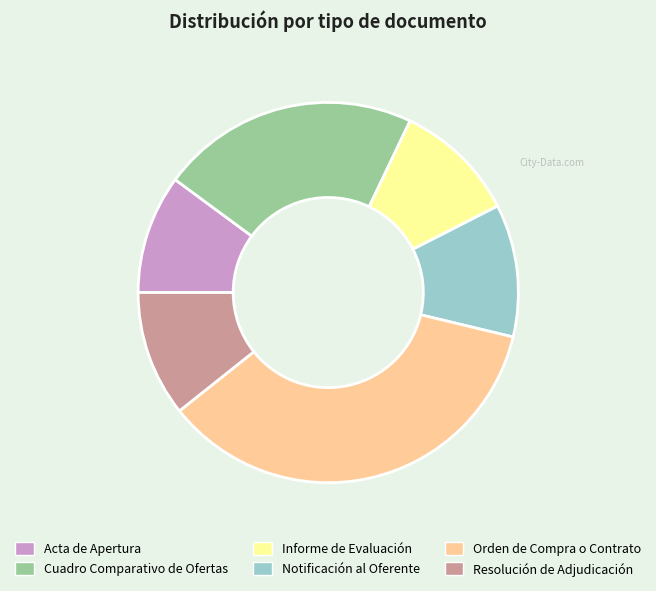

Count the number of slices in the pie.

6